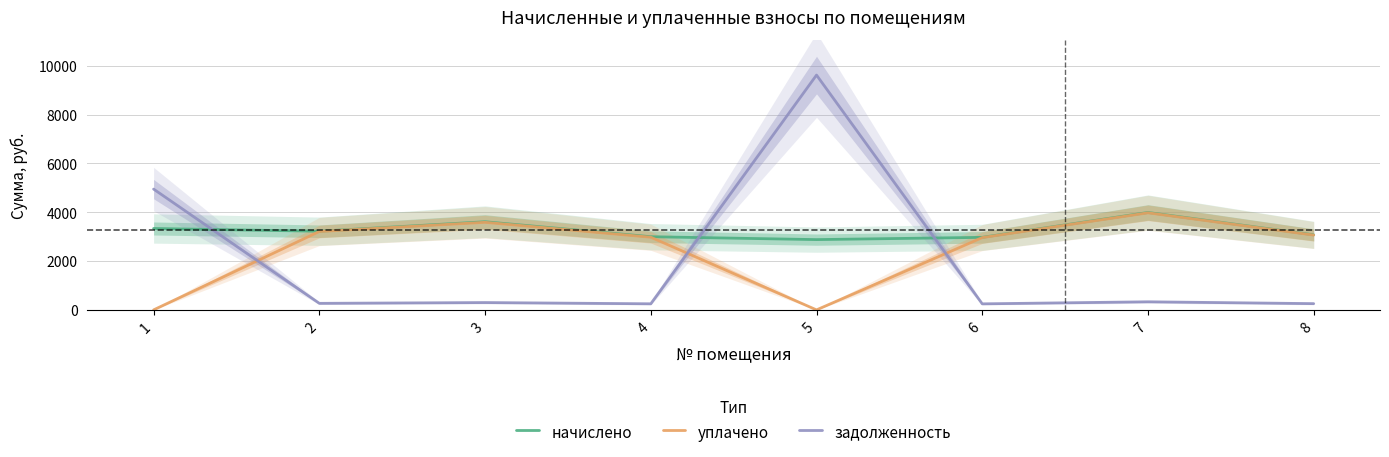

At which category is the sum across all series the highest?

5